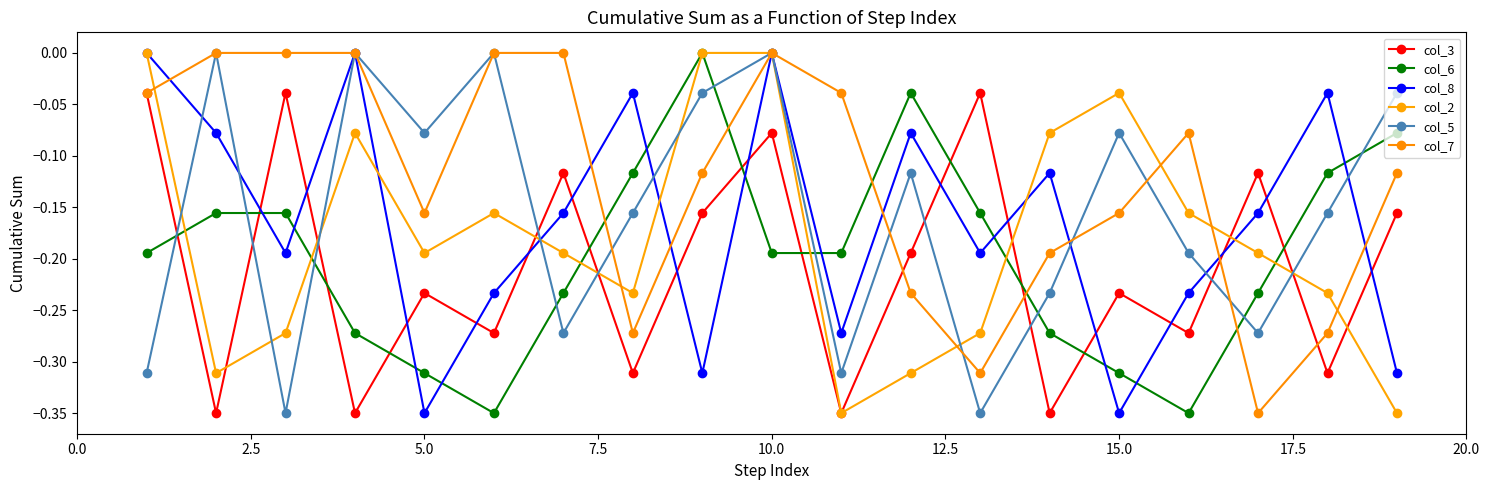

Rank the series by their maximum value, from highest to lowest.

col_6, col_8, col_2, col_5, col_7, col_3